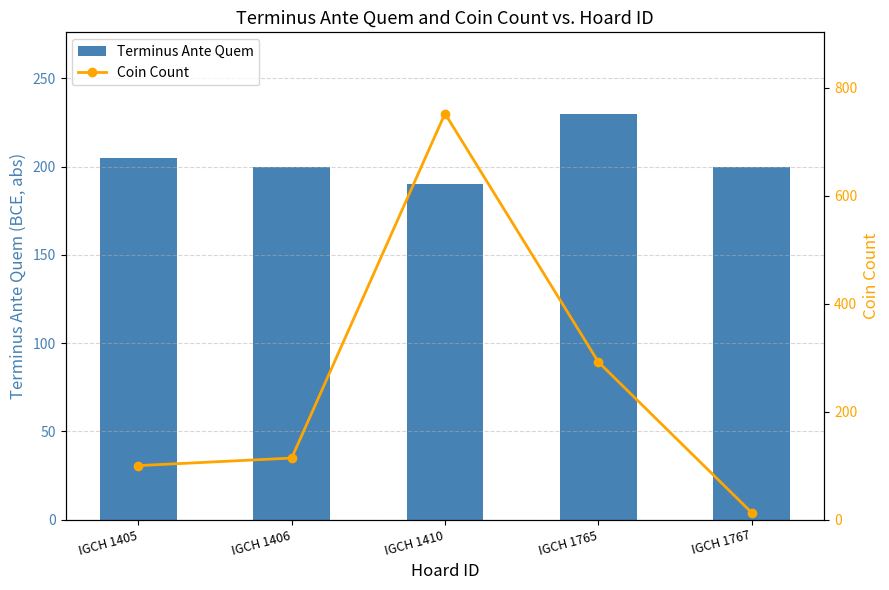

What is the sum of the Terminus Ante Quem values at IGCH 1405 and IGCH 1406?

405